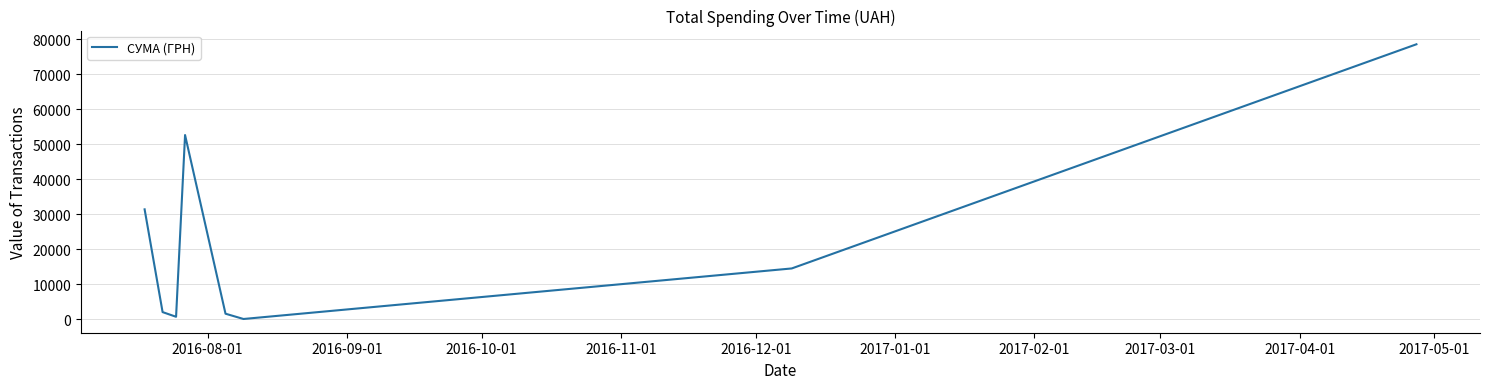

Does the chart have visible grid lines?

Yes